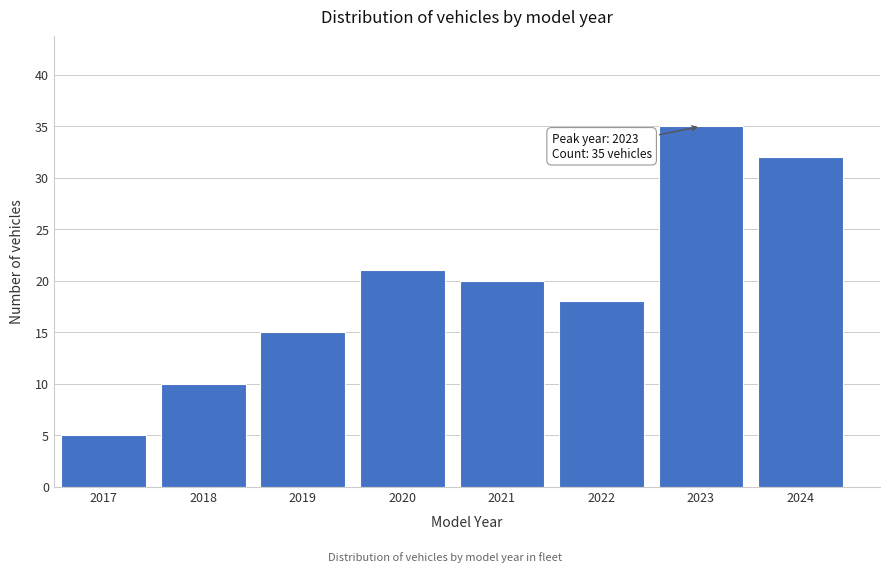

Reading left to right, list all the values displayed in this chart.

5	10	15	21	20	18	35	32